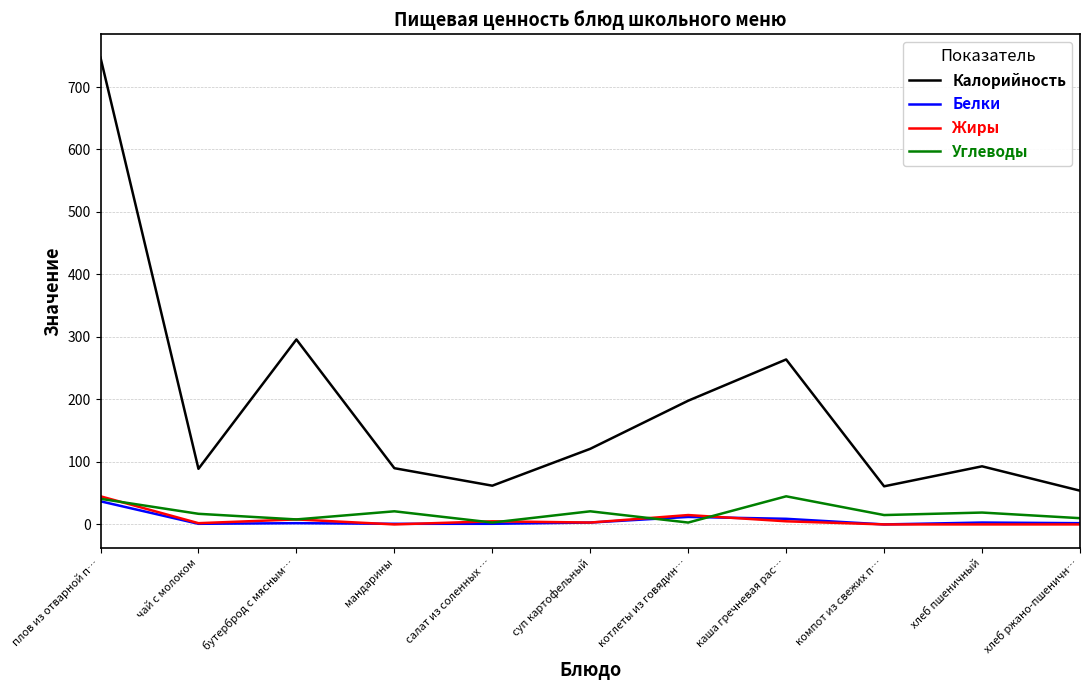

What is the greatest value displayed?

747